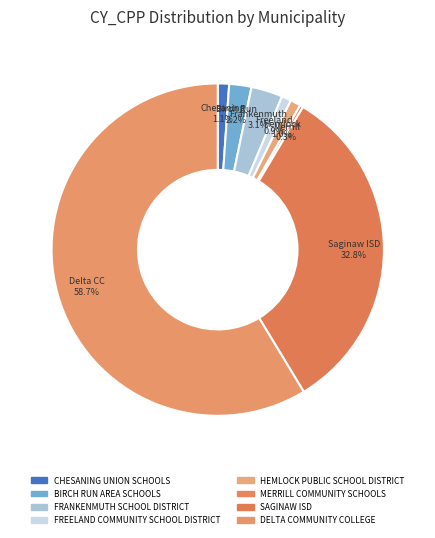

To the nearest percent, what portion does FRANKENMUTH SCHOOL DISTRICT represent?

3%